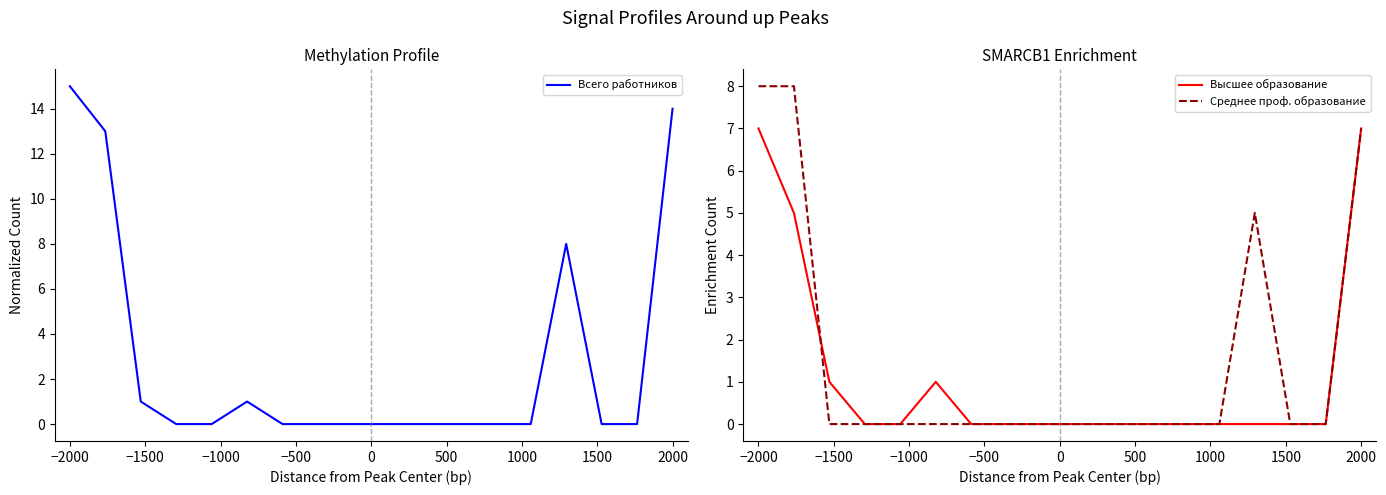

True or false: Всего работников and Среднее проф. образование cross at least once.

False